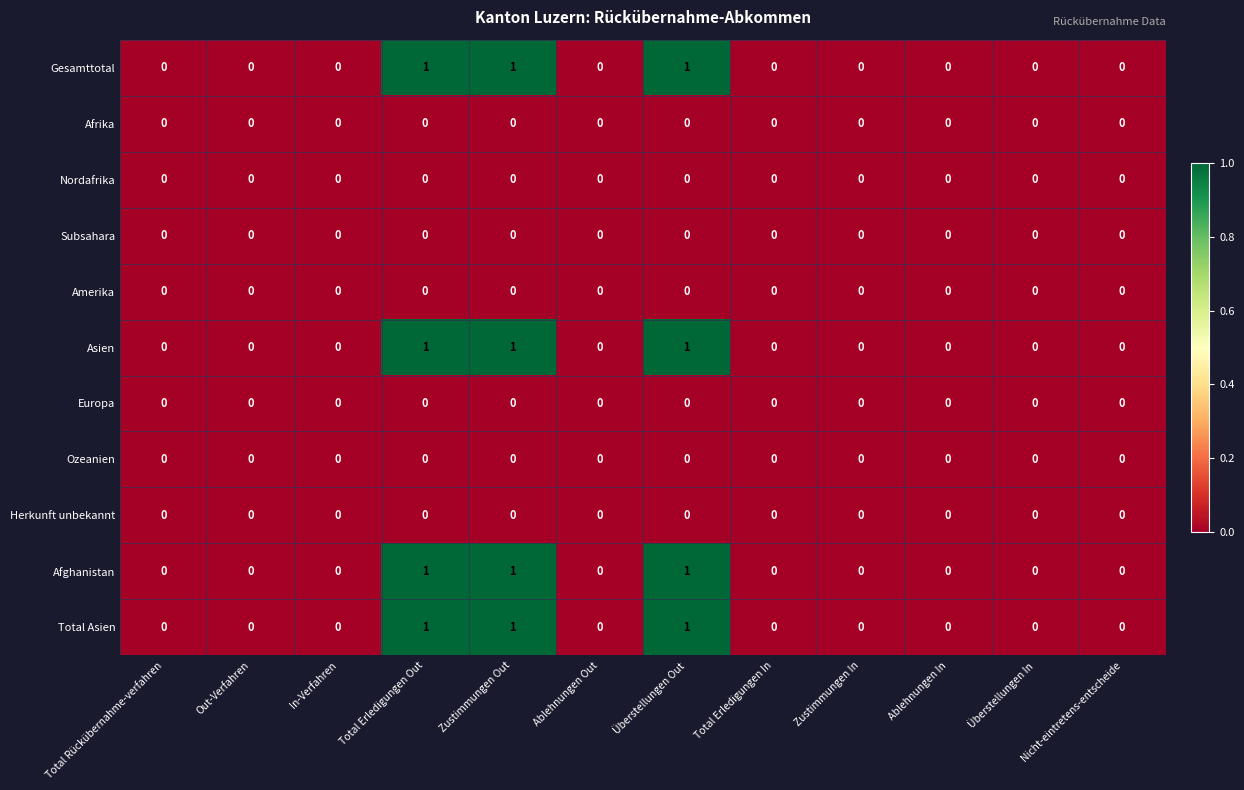

What is the sum of all Afghanistan values?

3